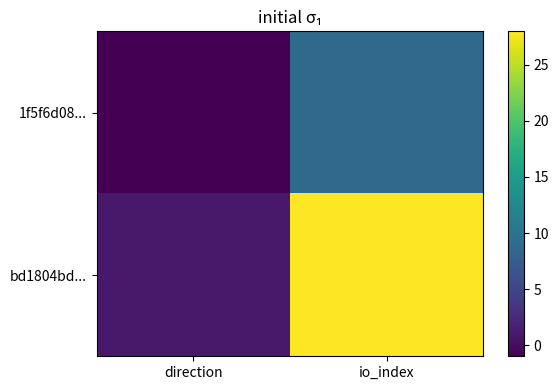

Between io_index and direction, which is larger?

io_index